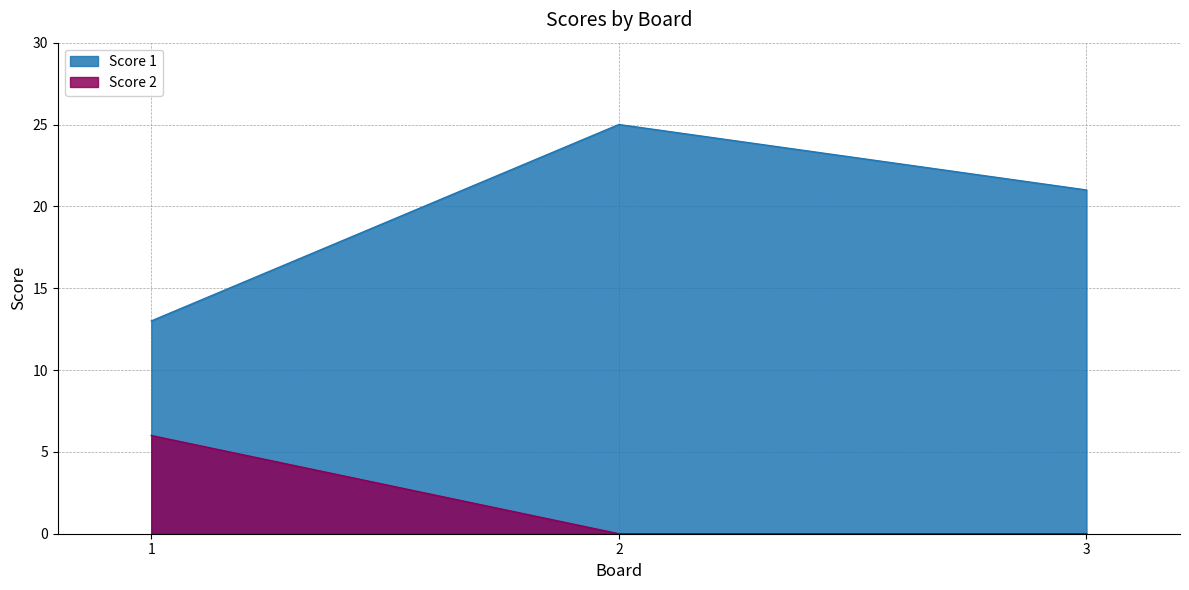

Where is Score 2 nearest to the value 3?

1